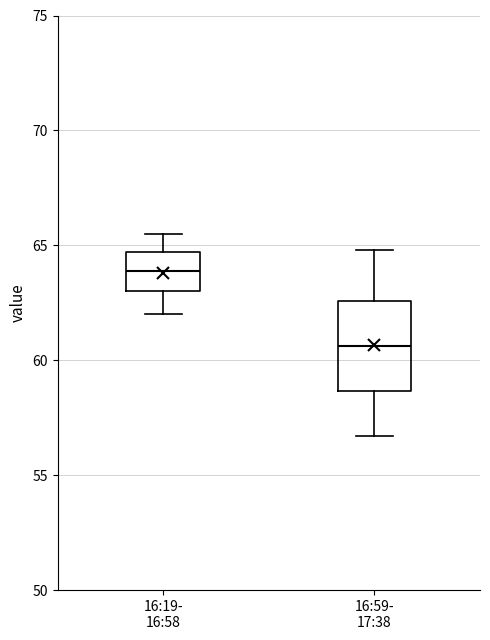

Which box is the tallest, from its lower edge to its upper edge?

16:59- 17:38